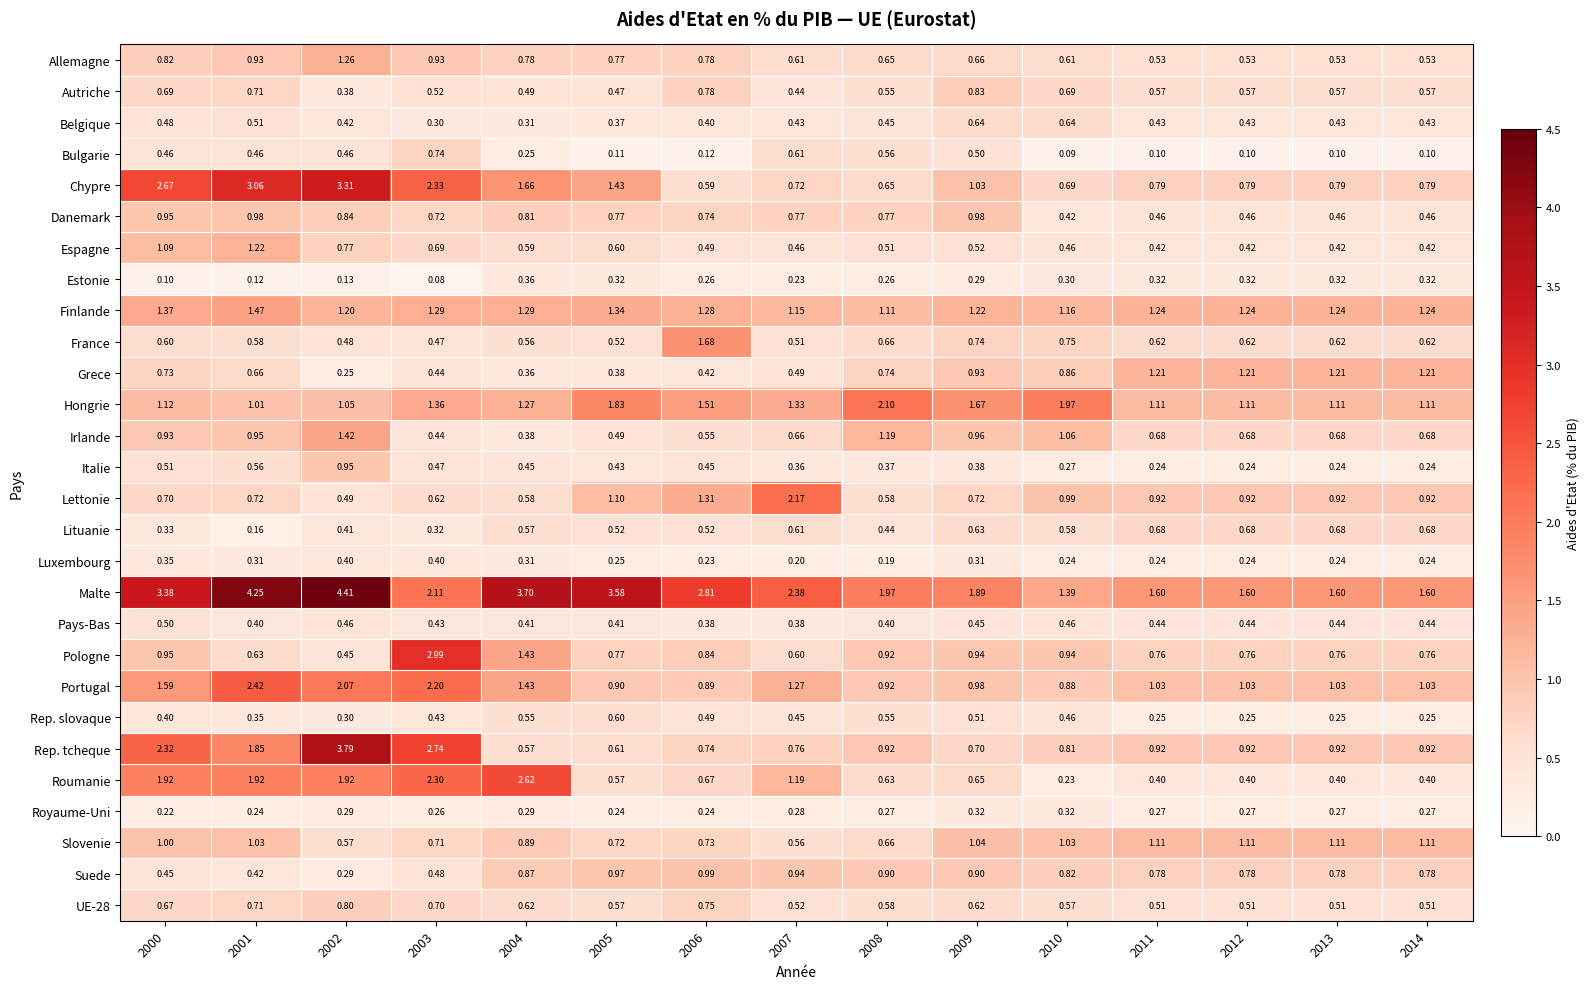

Is the value of Allemagne at 2002 greater than the value of Roumanie at 2002?

No